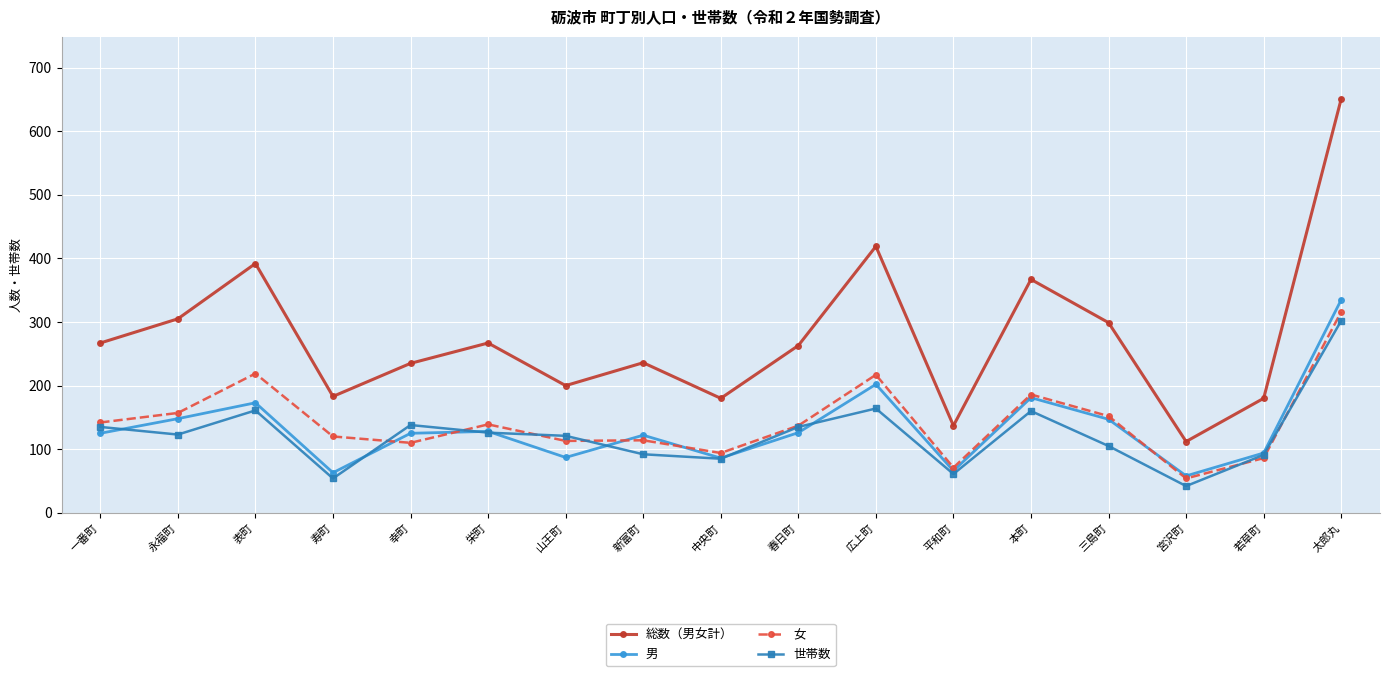

What position from the right is 栄町?

12